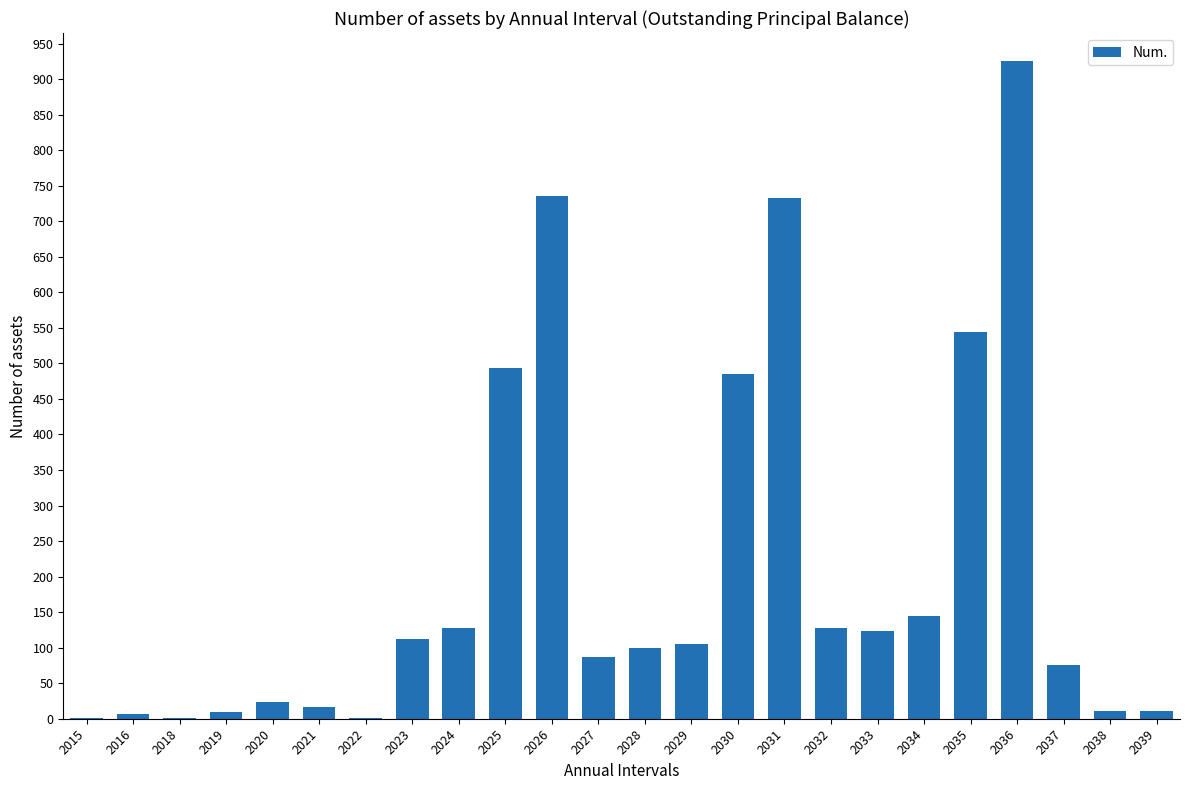

The chart shows a value of 105 at 2029. True or false?

True